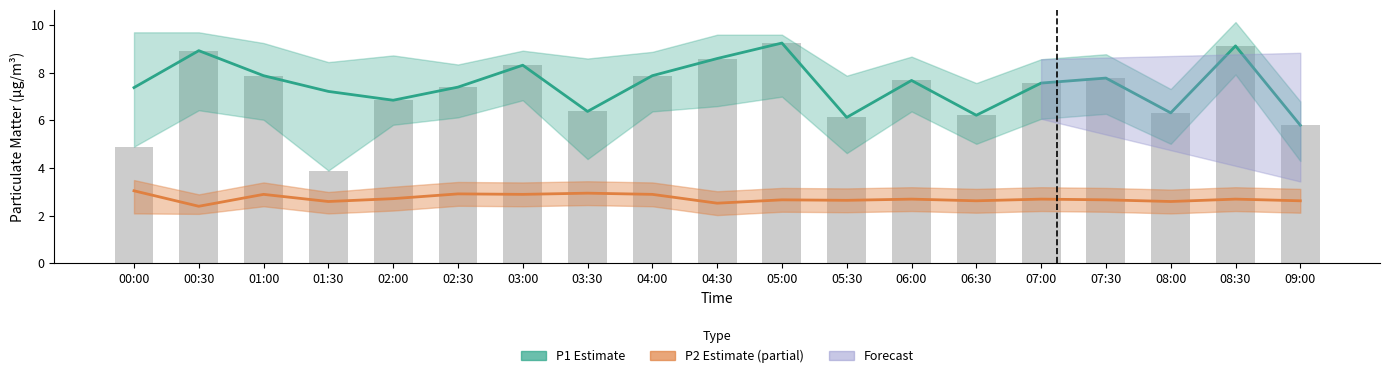

What is the total value across all series at 07:00?

10.3